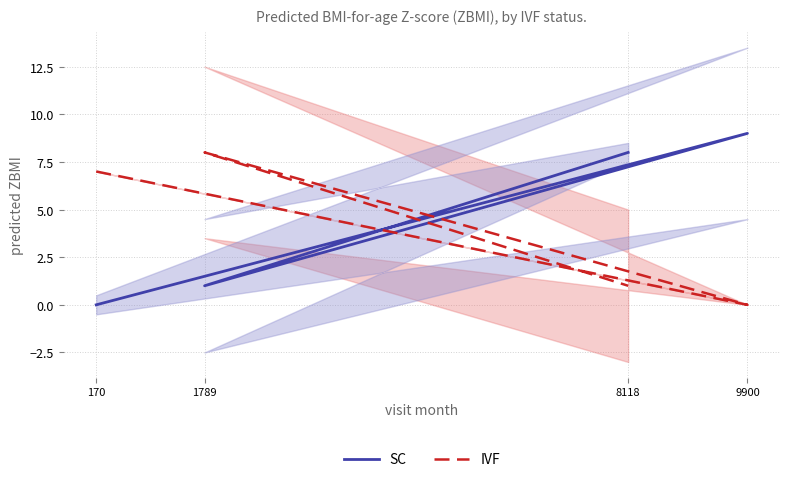

Count the IVF values in the range 1 to 8.

3